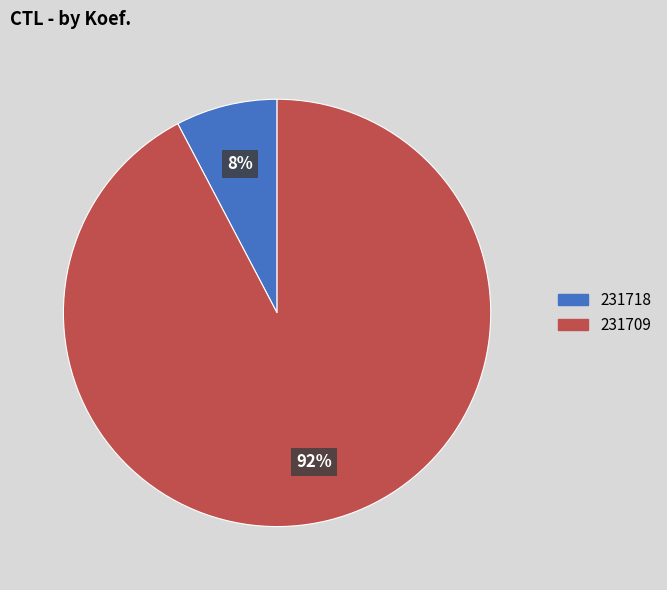

Do 231718 and 231709 together represent more than half of the pie?

Yes